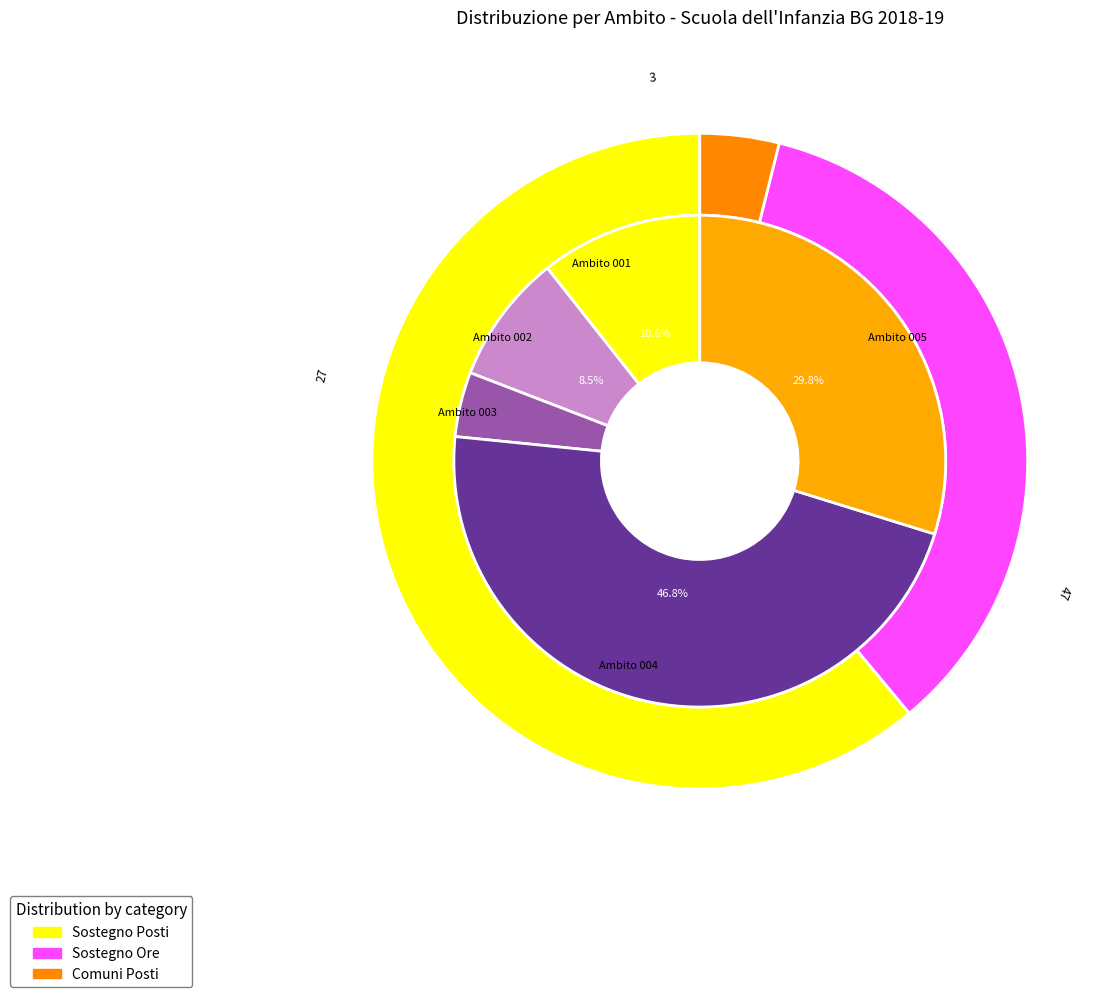

Is the sum of 4 and sostegno_posti greater than half?

No